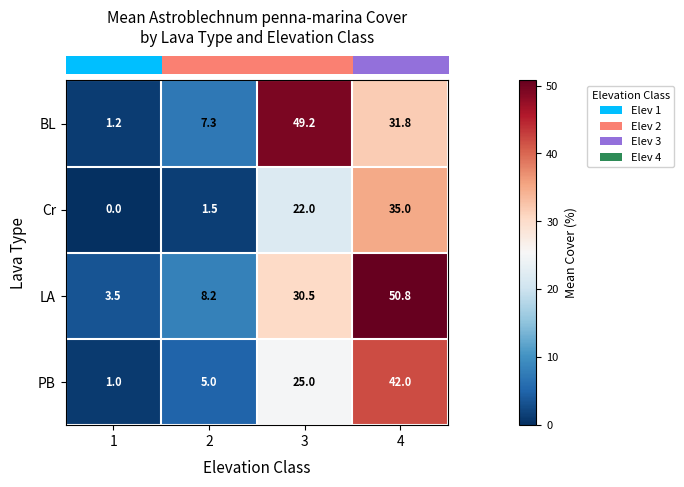

How many data points does each series have?

4